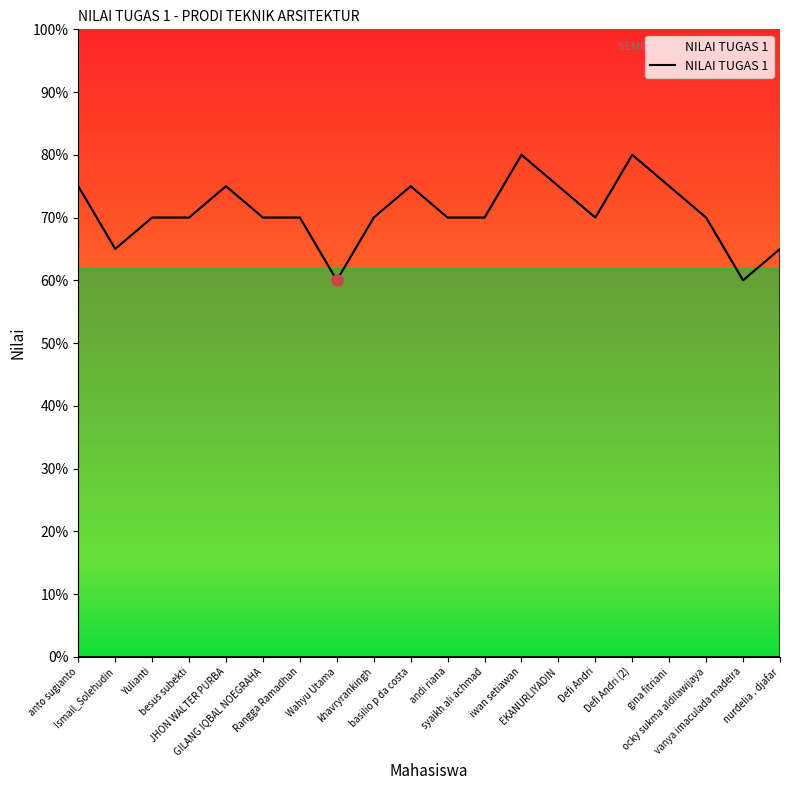

What is the sum of the values at Yulianti and Defi Andri (2)?

150